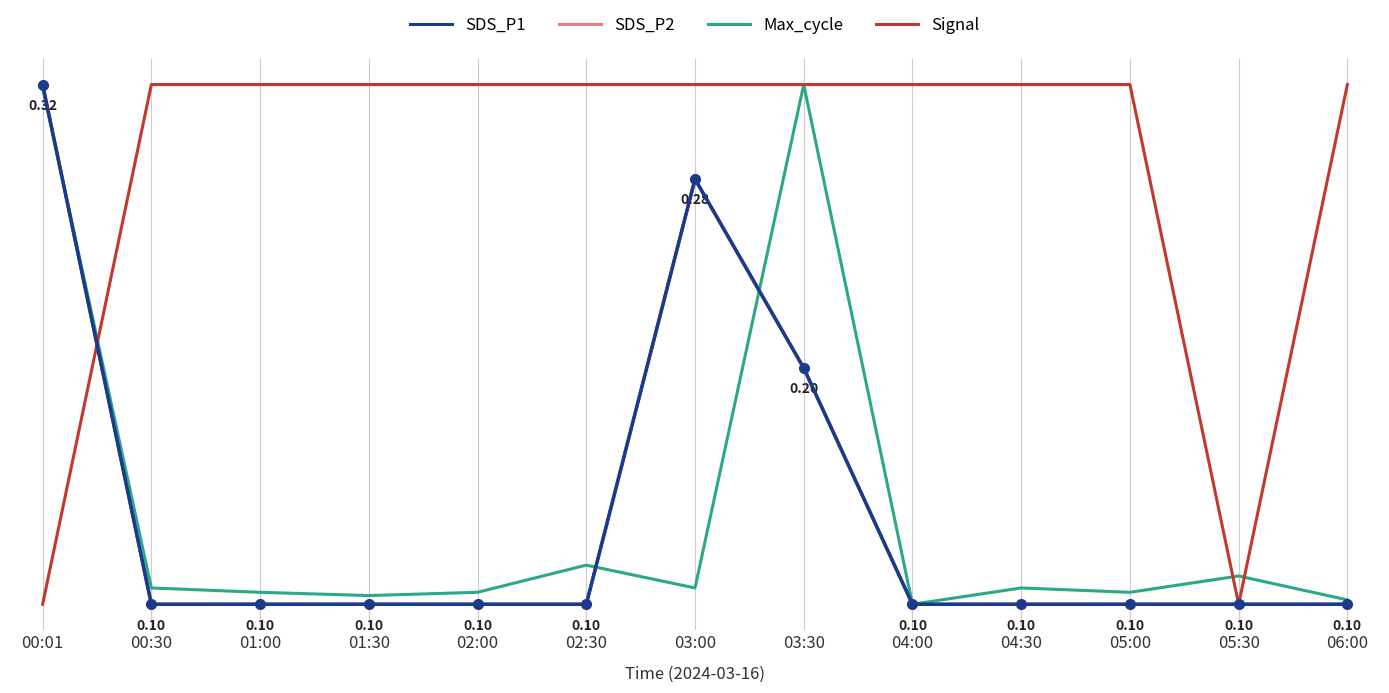

True or false: Max_cycle has a value of 0.4 at 04:00.

False